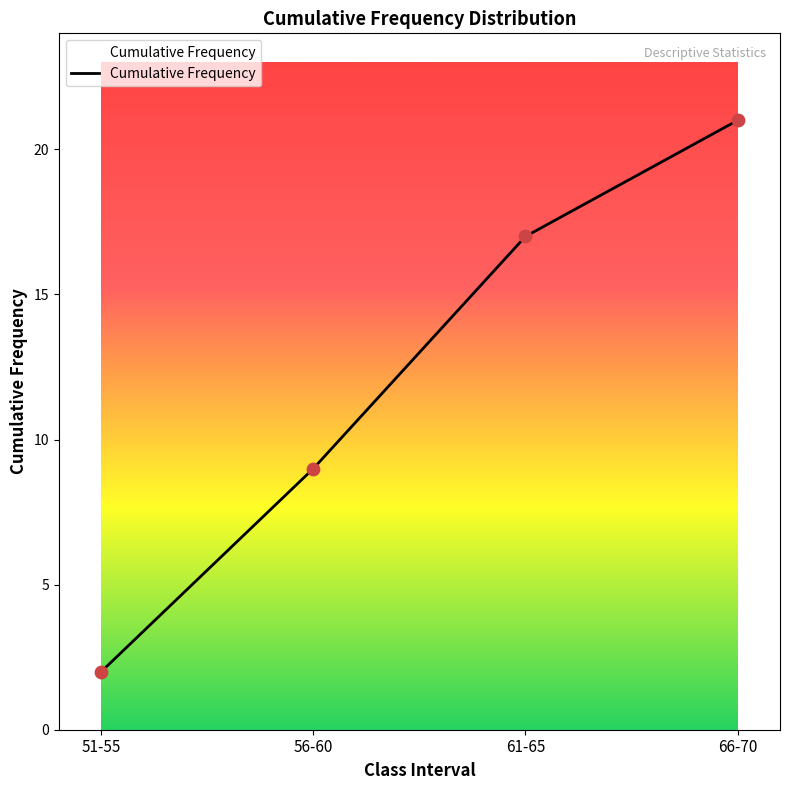

Which has a higher value, 51-55 or 56-60?

56-60